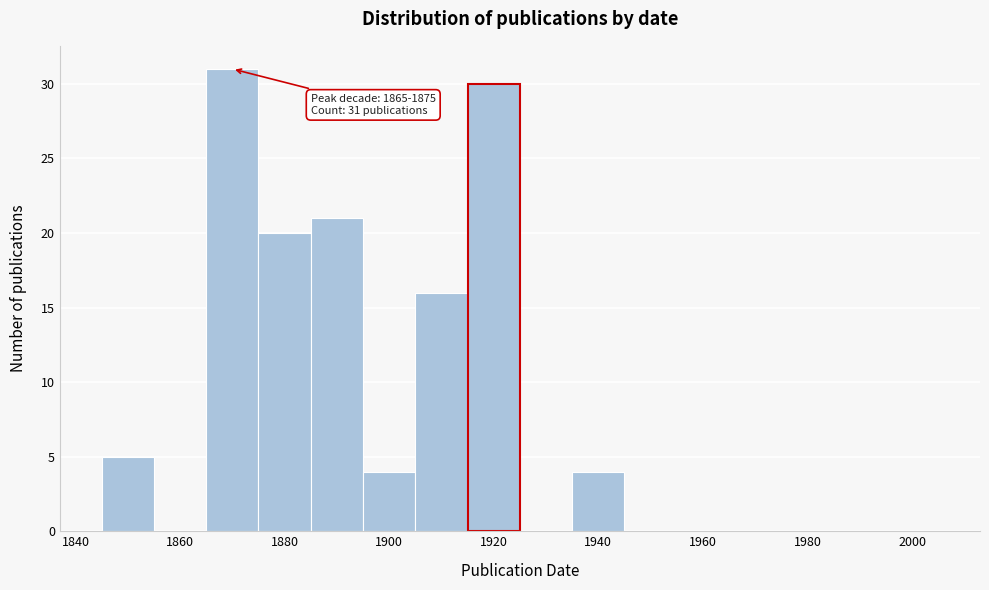

Over which range of the x-axis is the bar tallest?

1865 to 1875